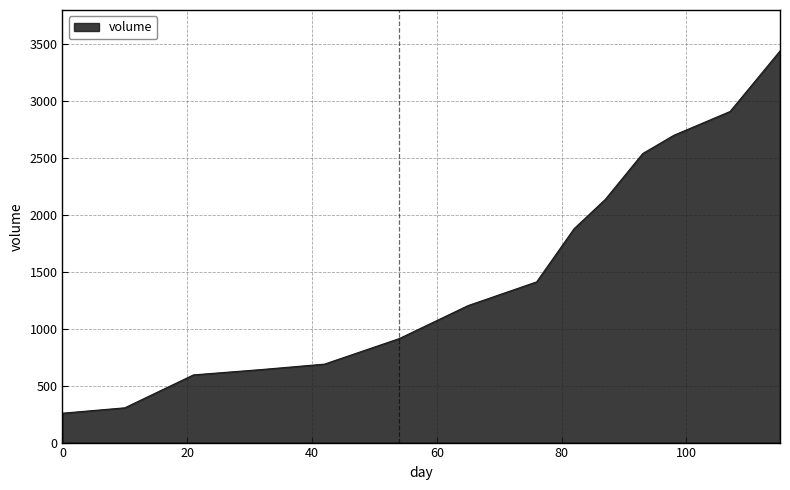

What is the minimum value shown in the chart?

258.1